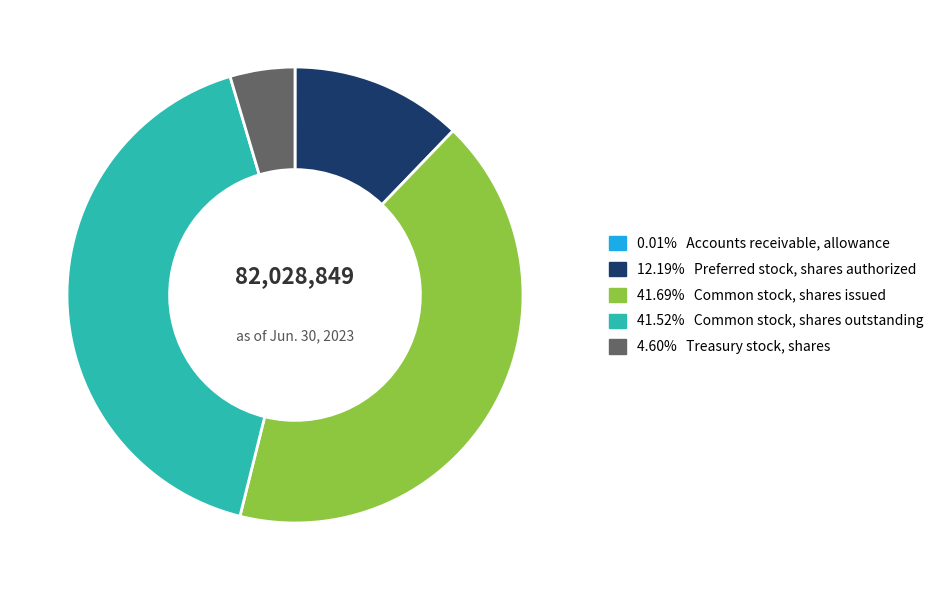

Is there a majority slice in this chart?

No